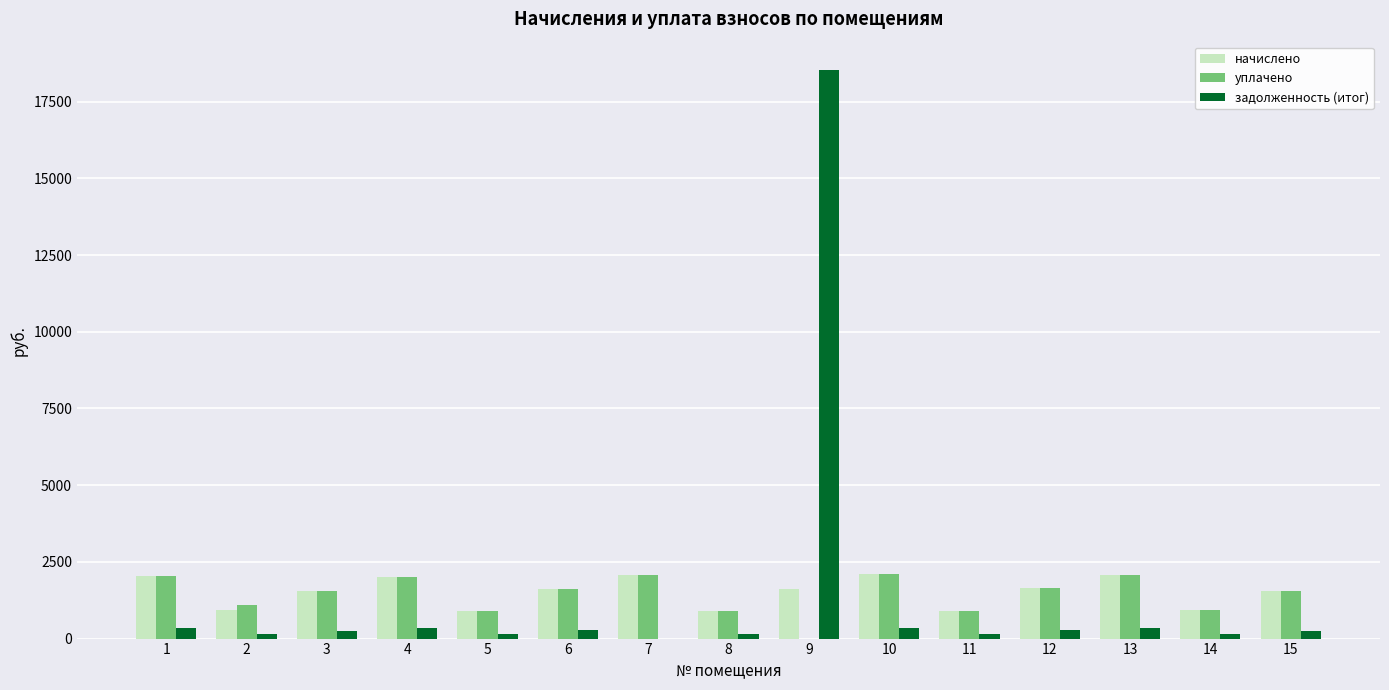

Is the value of начислено at 1 greater than the value of уплачено at 9?

Yes